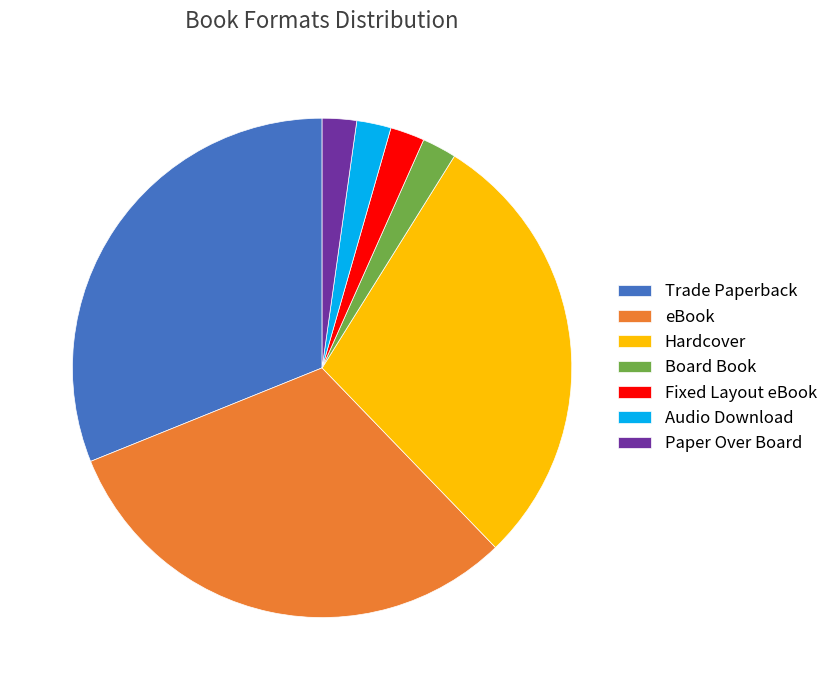

Count the number of slices in the pie.

7